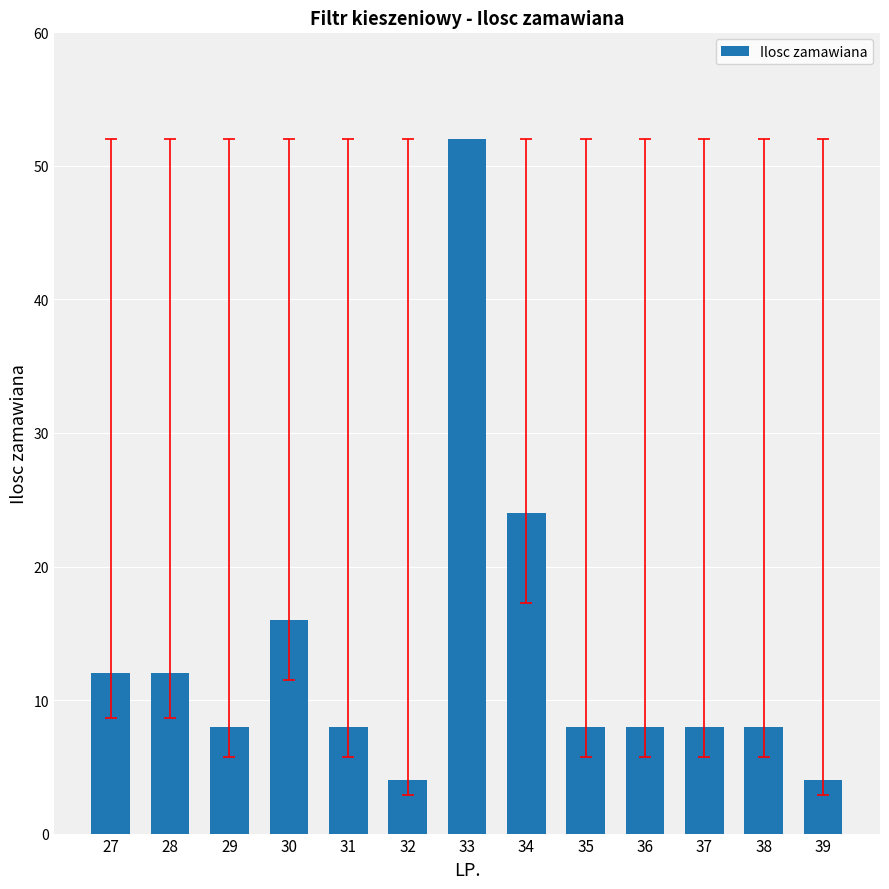

Reading right to left, list all the values displayed in this chart.

4	8	8	8	8	24	52	4	8	16	8	12	12